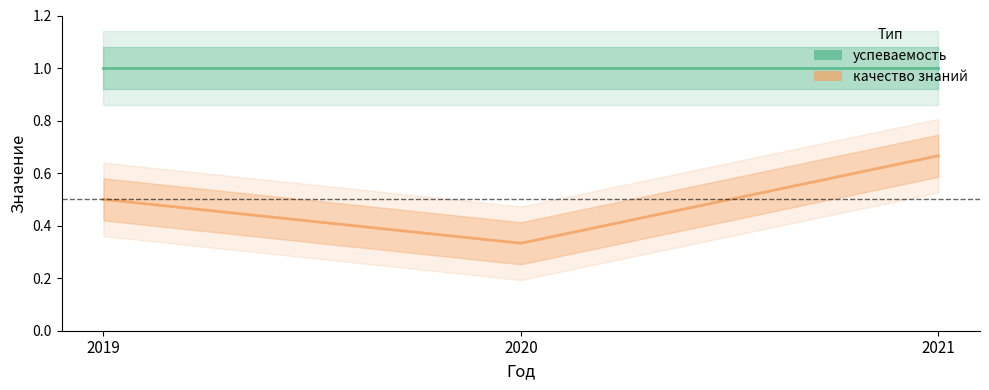

Reading right to left, extract all data points from this chart.

успеваемость: 1.0	1.0	1.0
качество знаний: 0.7	0.3	0.5